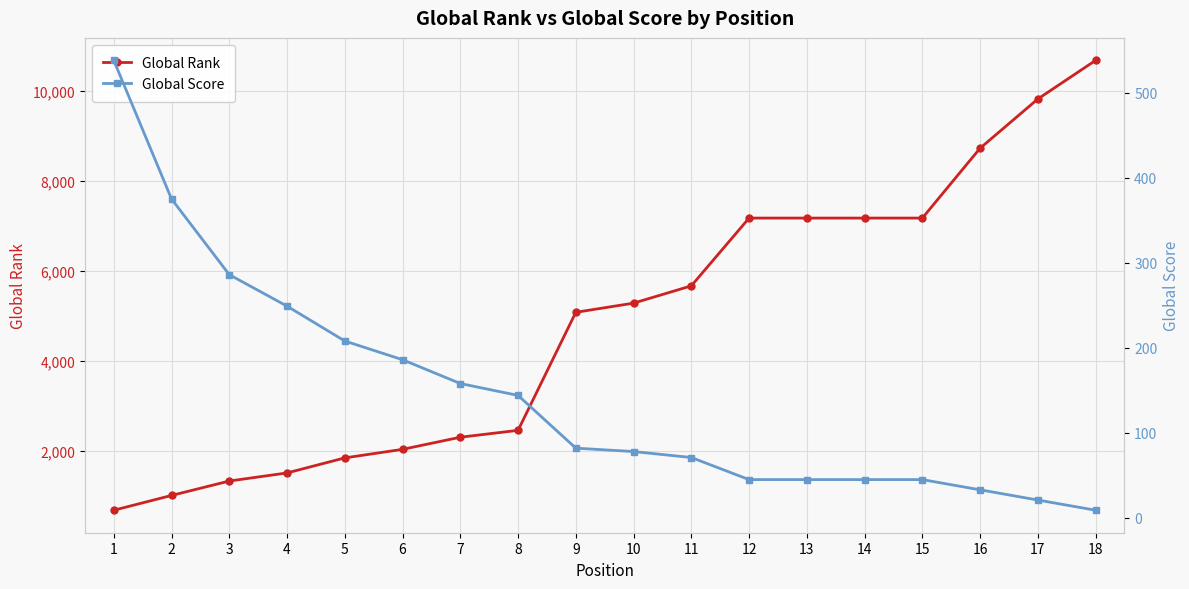

Where is Global Score nearest to the value 273?

3